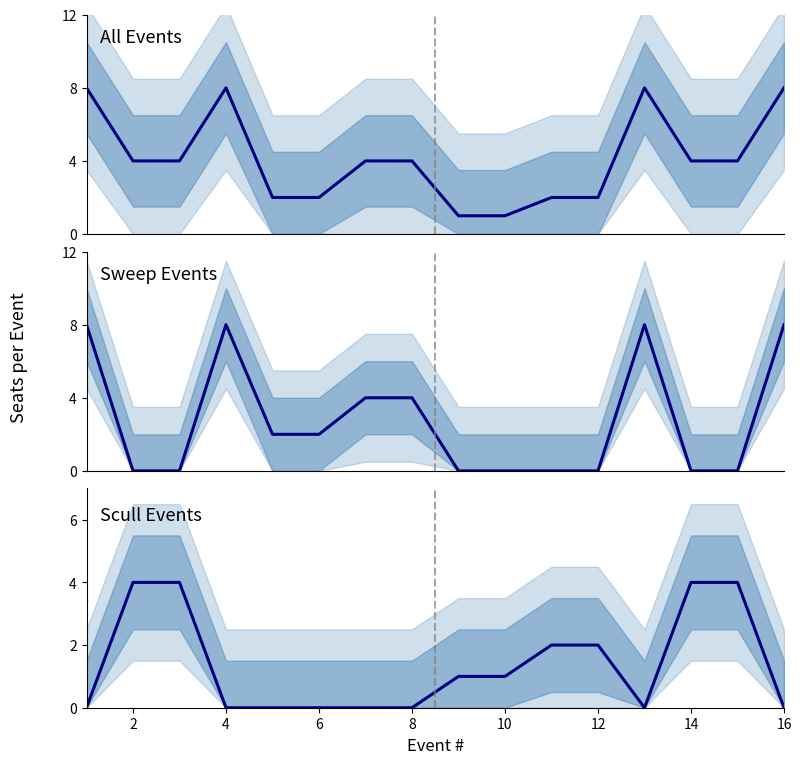

How many lines are shown in the chart?

3